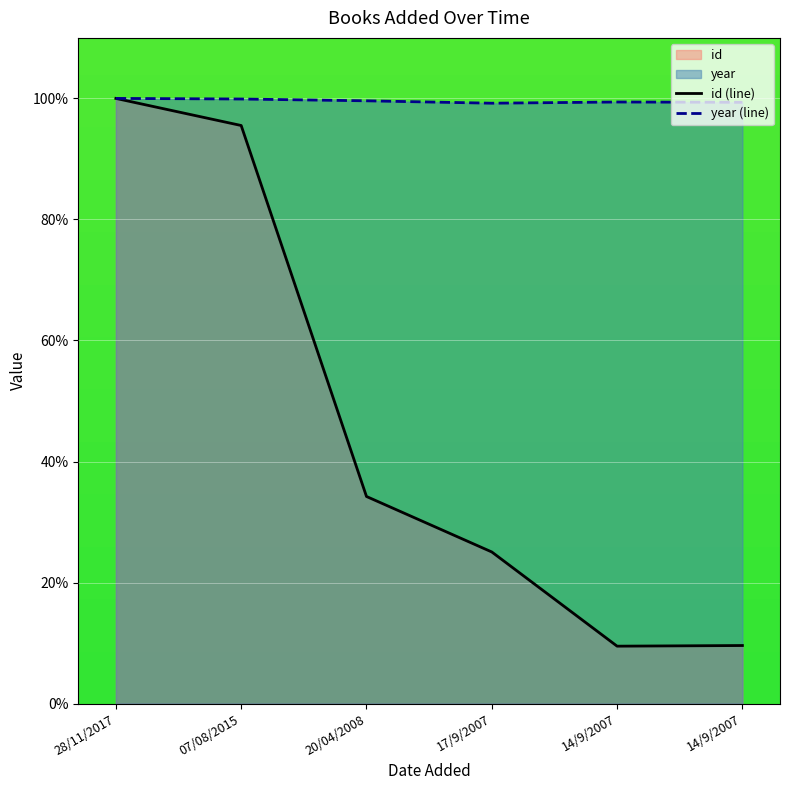

True or false: year and id cross at least once.

False